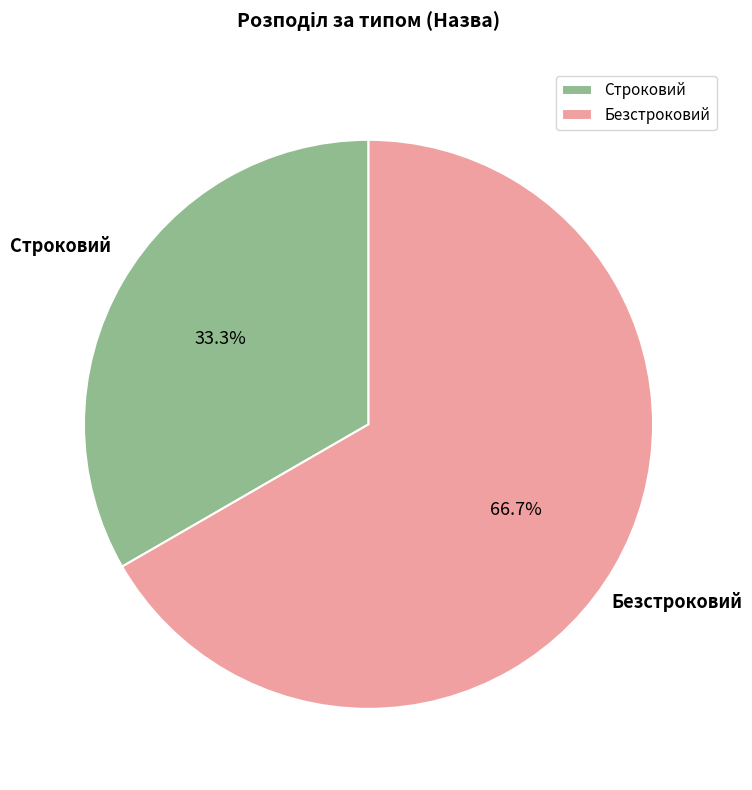

What is the ratio of the value at Безстроковий to the value at Строковий?

2.0